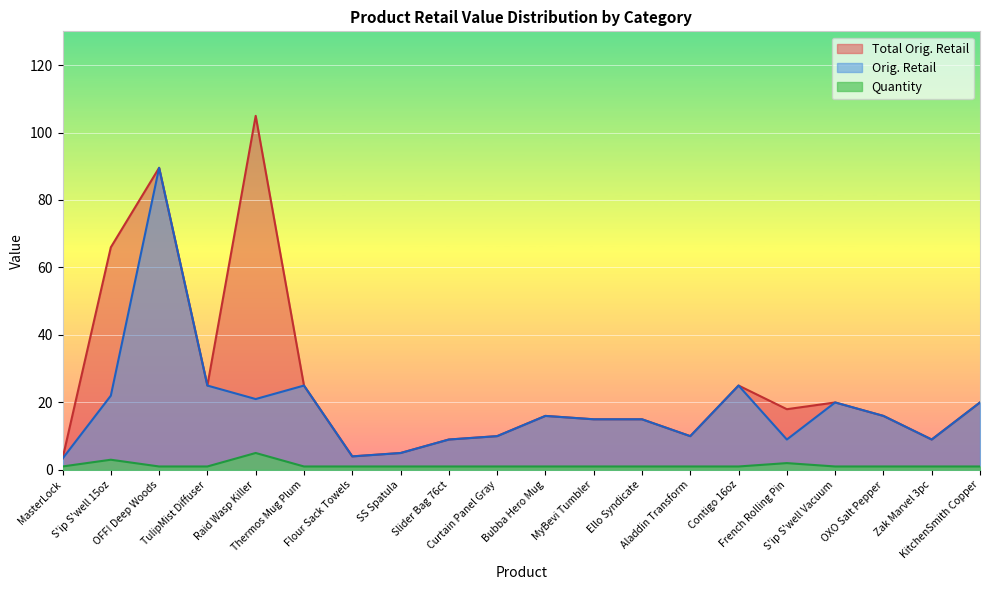

How many lines are shown in the chart?

3